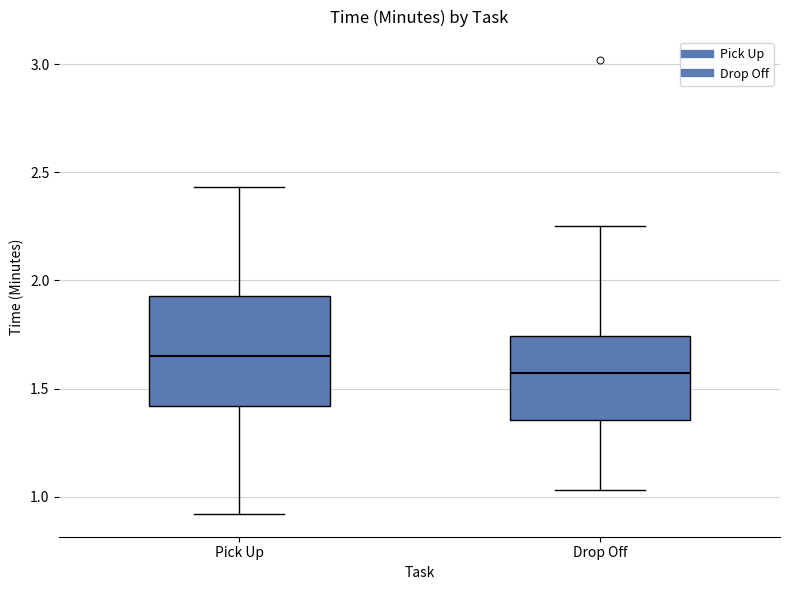

Which box is the tallest, from its lower edge to its upper edge?

Pick Up